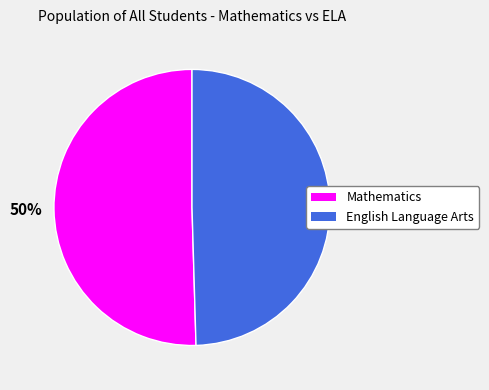

To the nearest percent, what is the combined percentage of English Language Arts and Mathematics?

100%